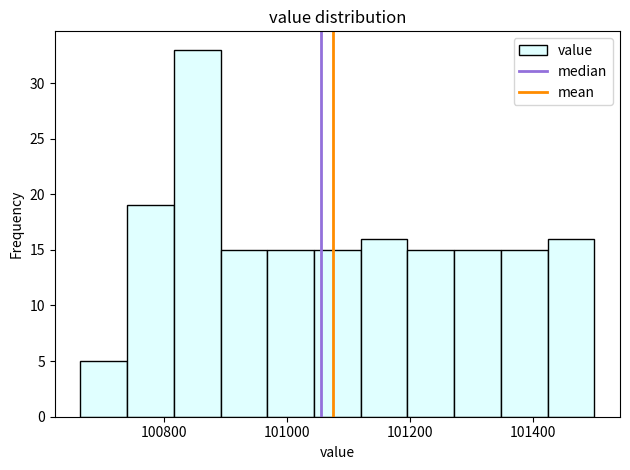

Around what value on the x-axis is the tallest bar? Give the approximate position of its centre, as read against the axis.

100860